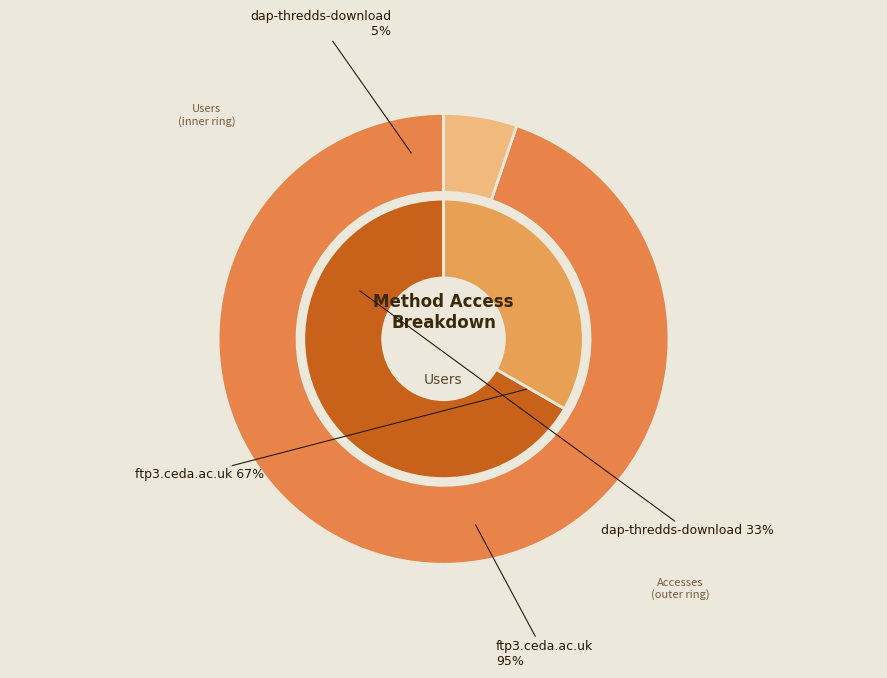

What percentage is the ftp3.ceda.ac.uk slice, to the nearest percent?

95%